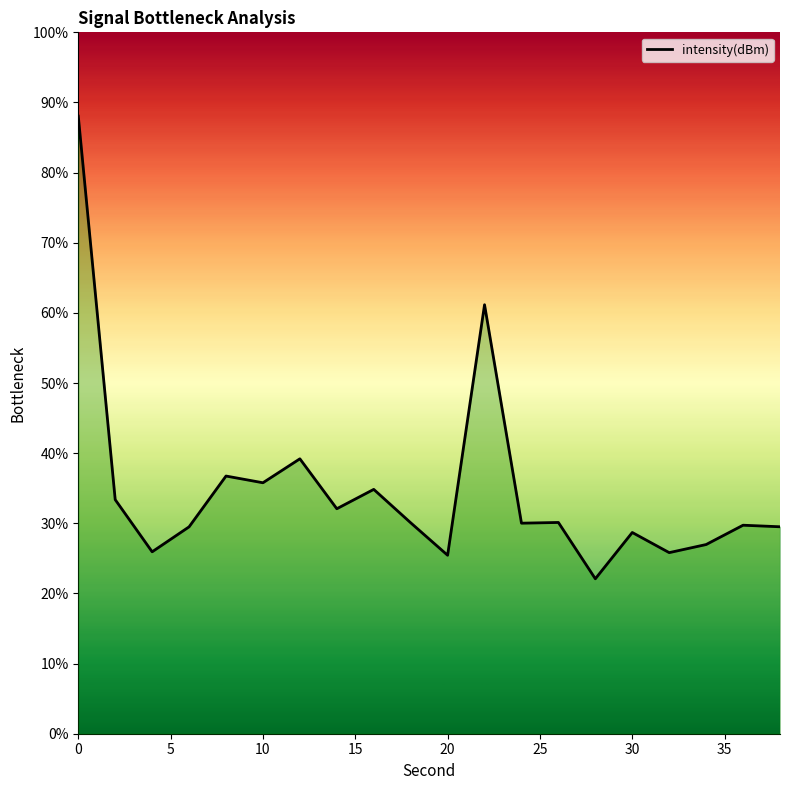

What is the minimum value shown in the chart?

22.1